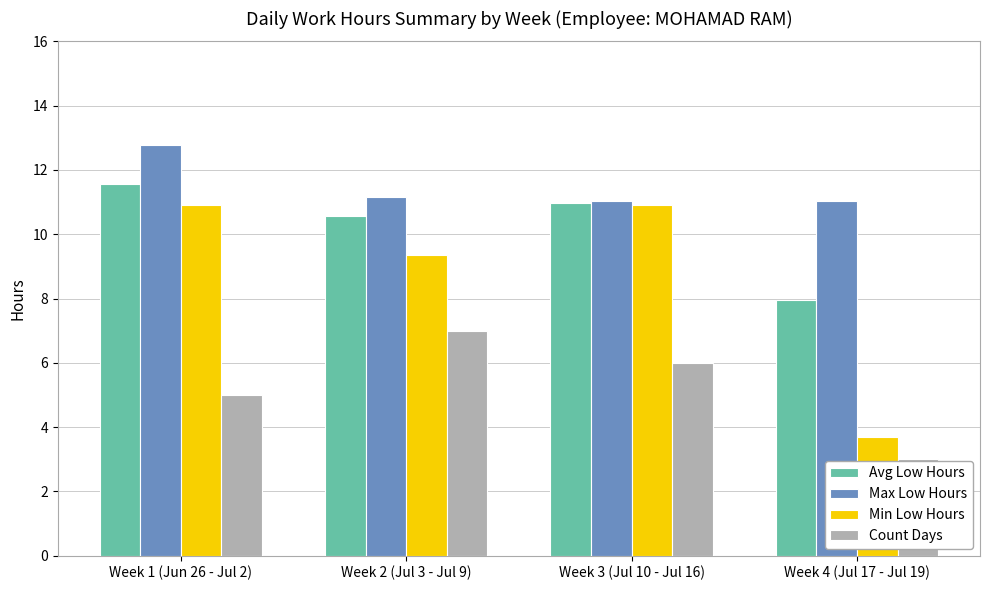

List the series in order of their overall mean, highest first.

Max Low Hours, Avg Low Hours, Min Low Hours, Count Days